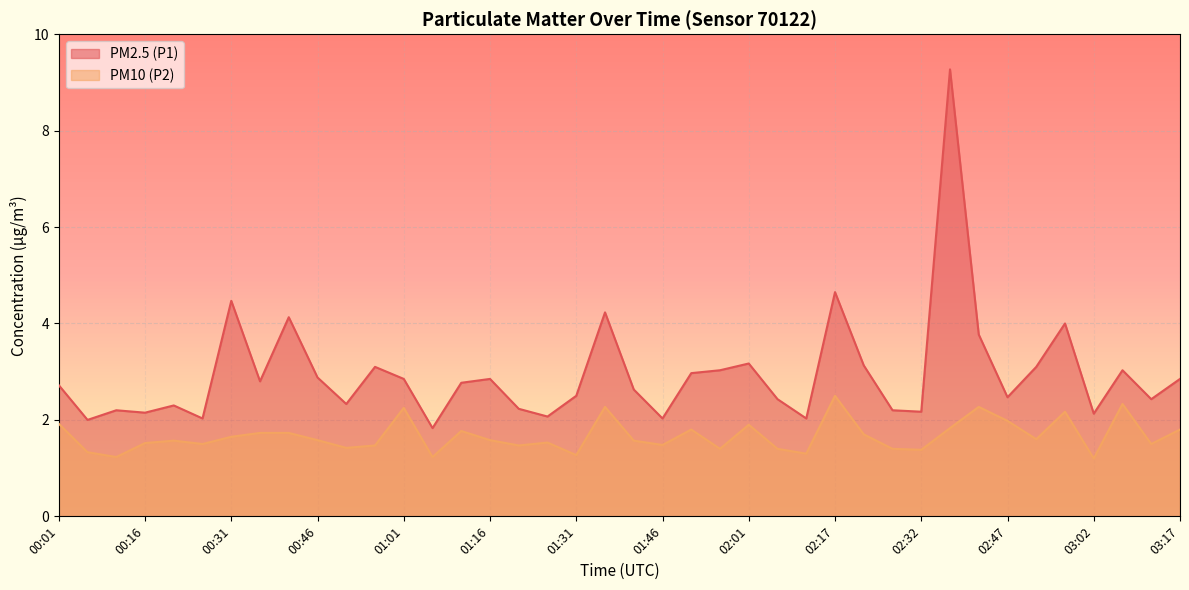

Which category has the lowest value across all series?

03:02